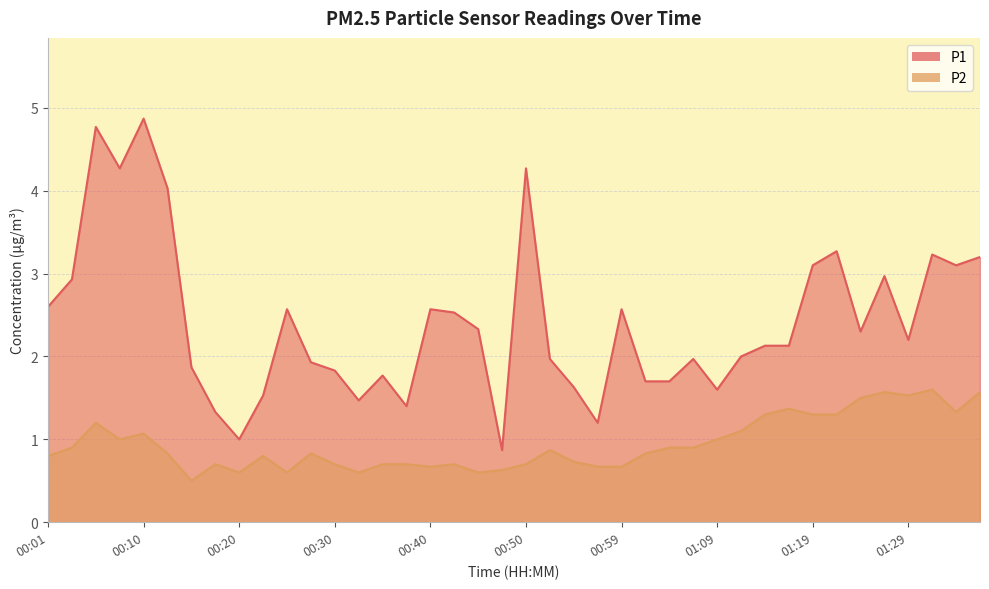

What is the difference between the P2 values at 00:15 and 00:42?

0.2